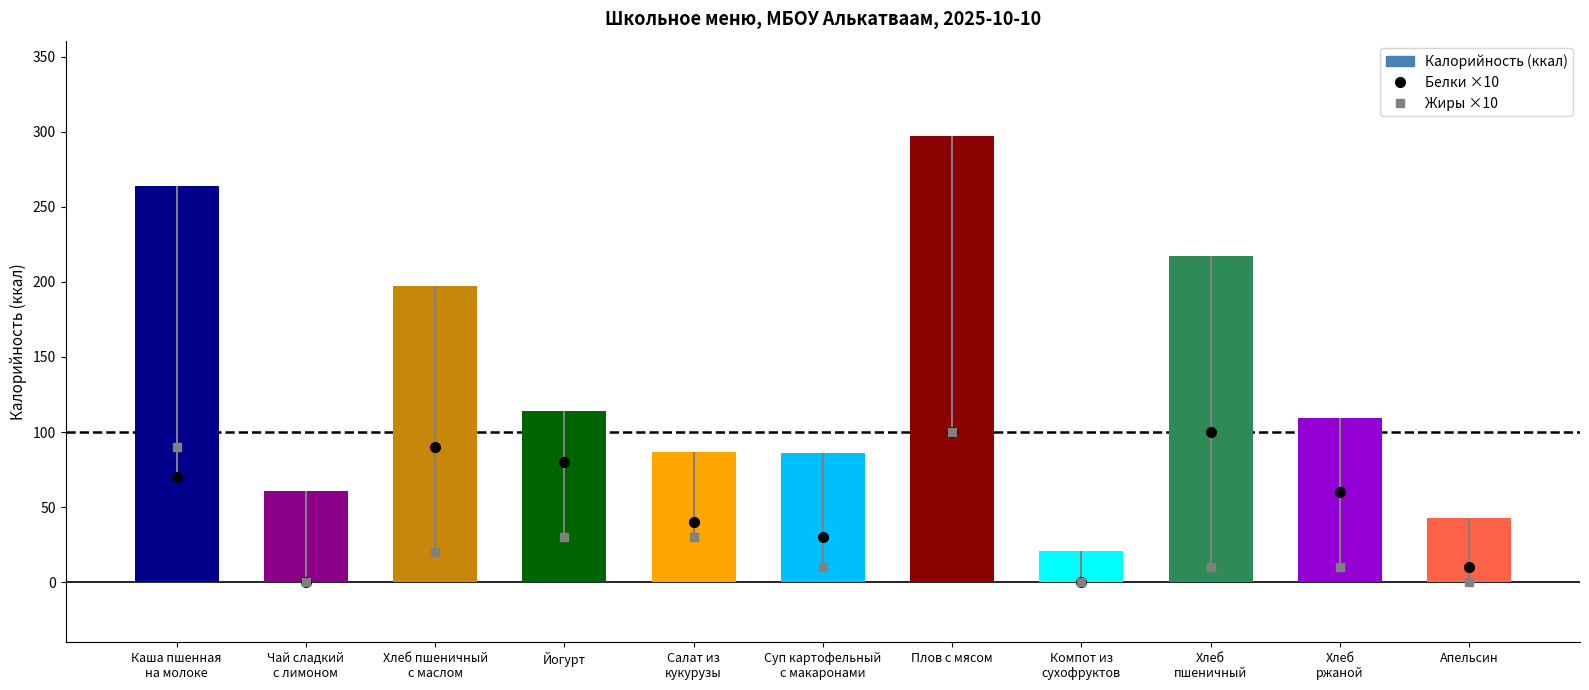

What is the change in value from Чай сладкий
с лимоном to Компот из
сухофруктов?

-40